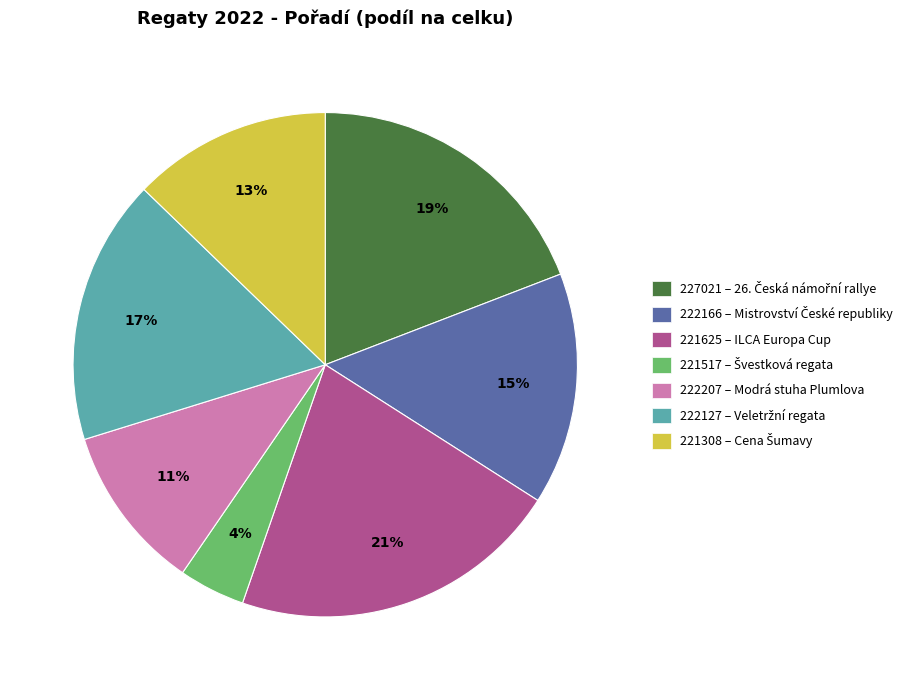

What is the smallest slice in the pie chart?

221517